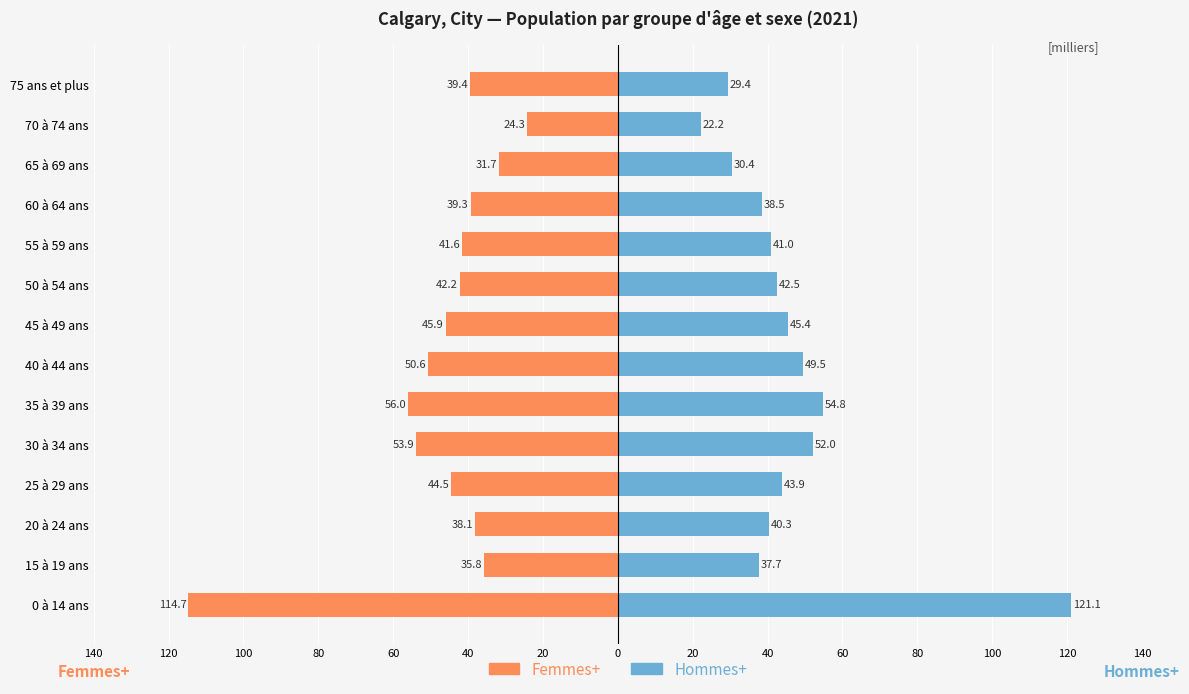

What is the maximum value for Hommes+?

121.1